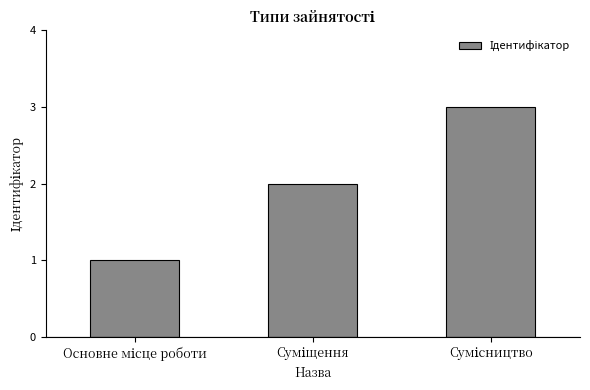

Reading left to right, list all the values displayed in this chart.

1	2	3